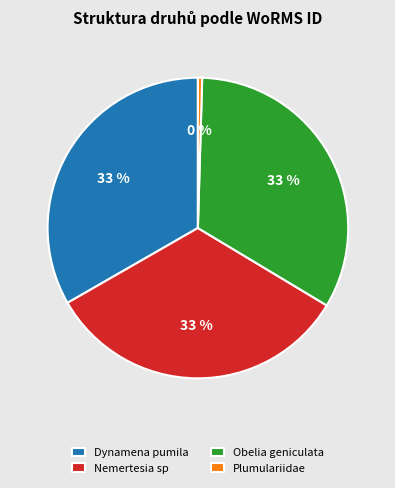

To the nearest percent, what portion does Obelia geniculata represent?

33%